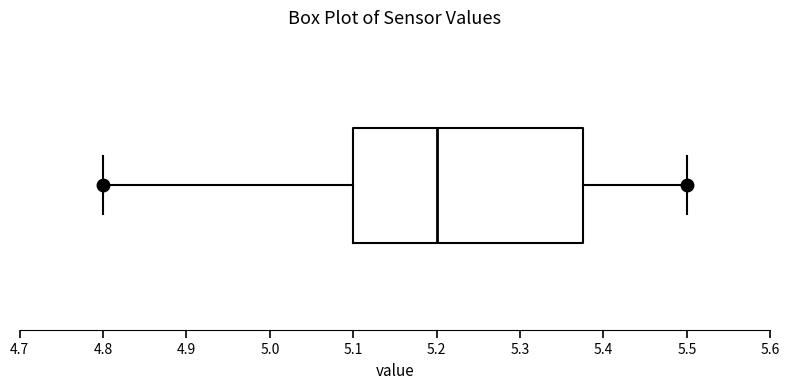

Where does the median line of the box sit on the x-axis? The values are not printed on the chart, so give them approximately, as read against the axis.

5.20